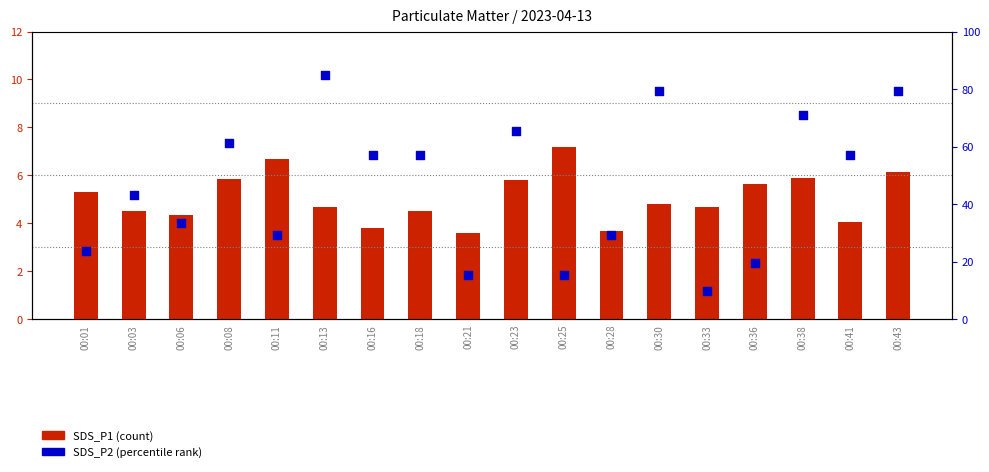

Which series contains the lowest Y value?

SDS_P1 (count)